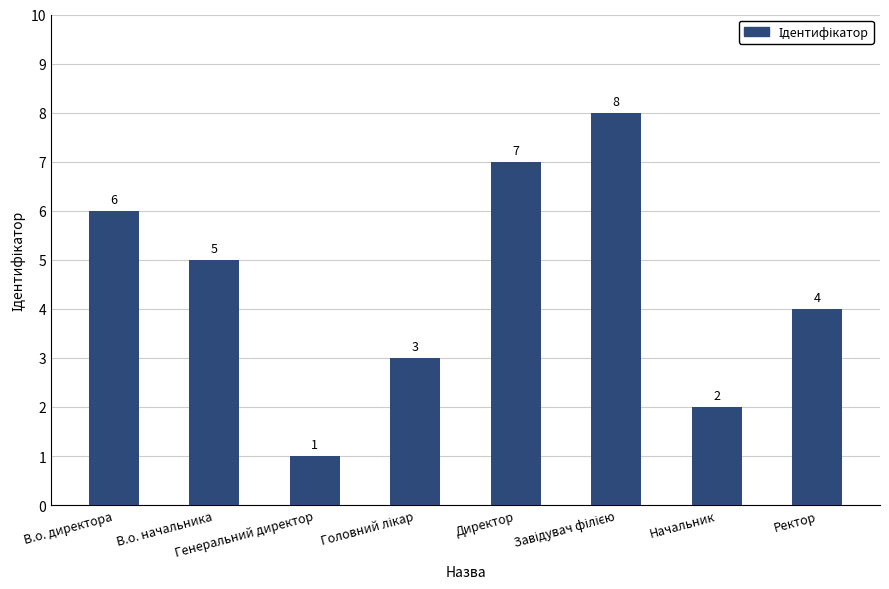

Is it true that the value at Начальник is 2?

True